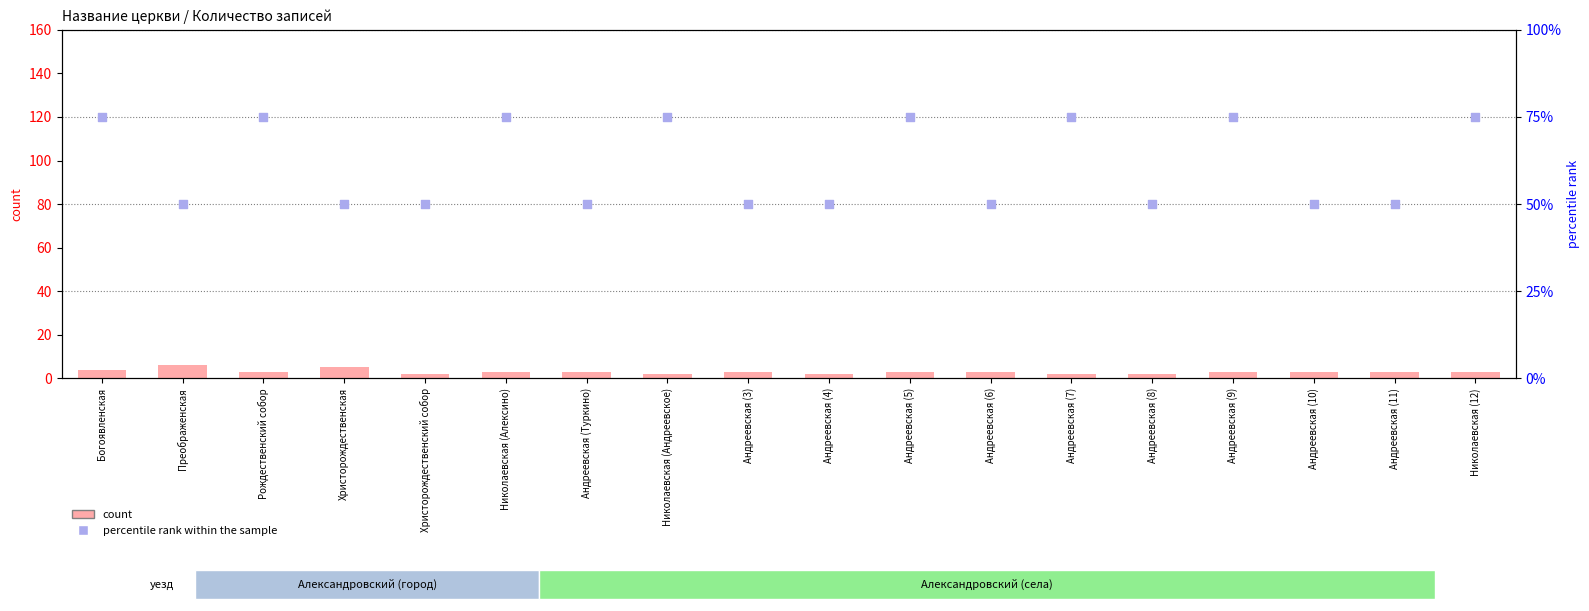

At how many categories does at least one series exceed 12?

18